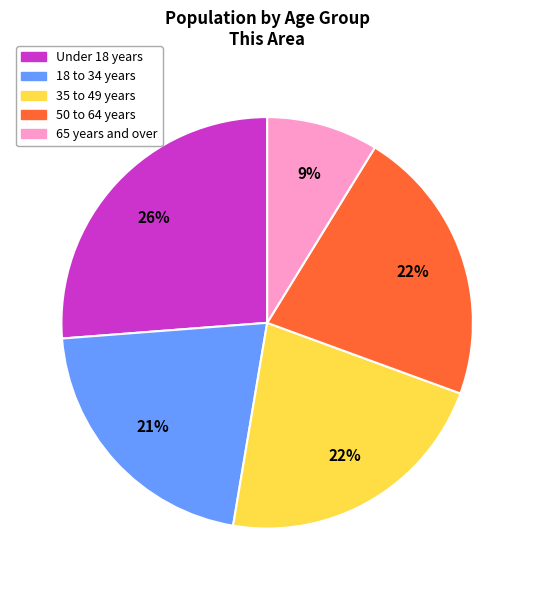

To the nearest percent, what is the average slice percentage?

20%